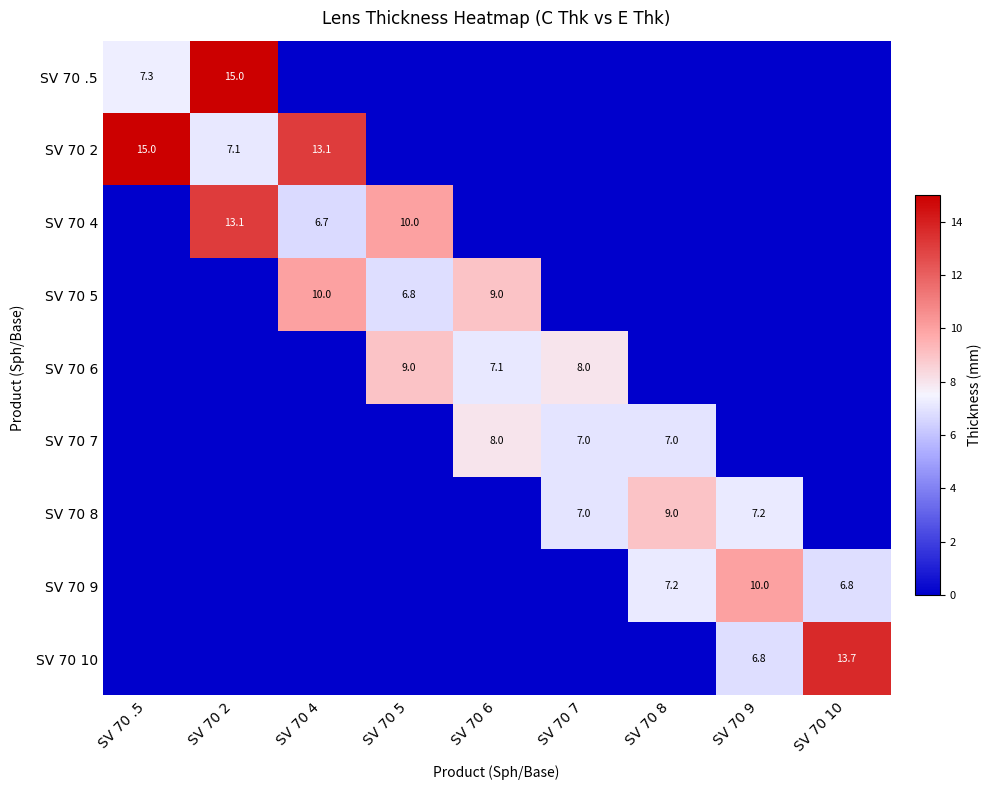

Which has a higher value, SV 70 5 or SV 70 9?

SV 70 5